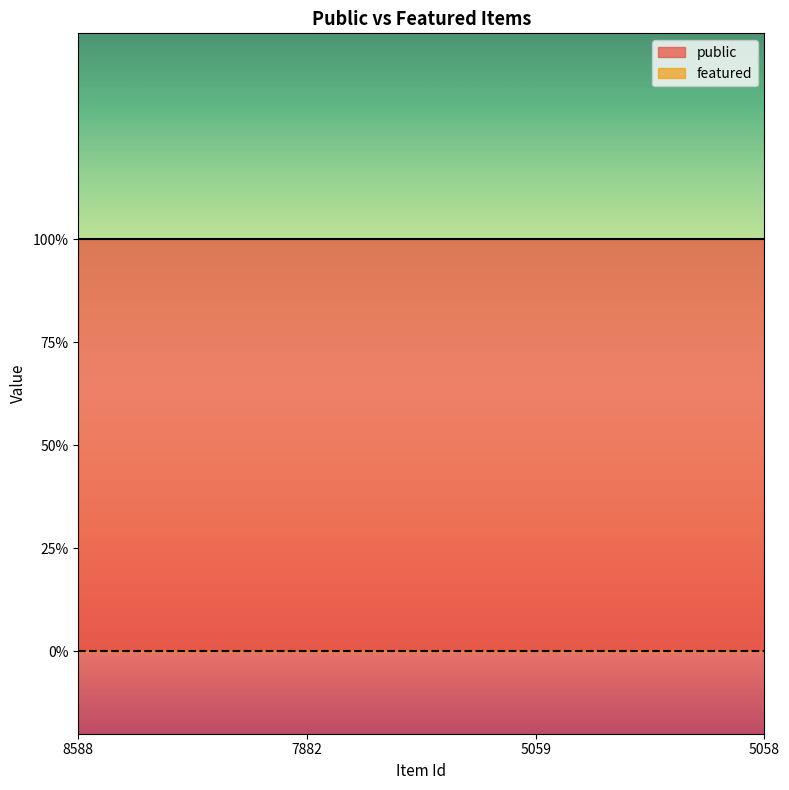

True or false: public and featured intersect in this chart.

False